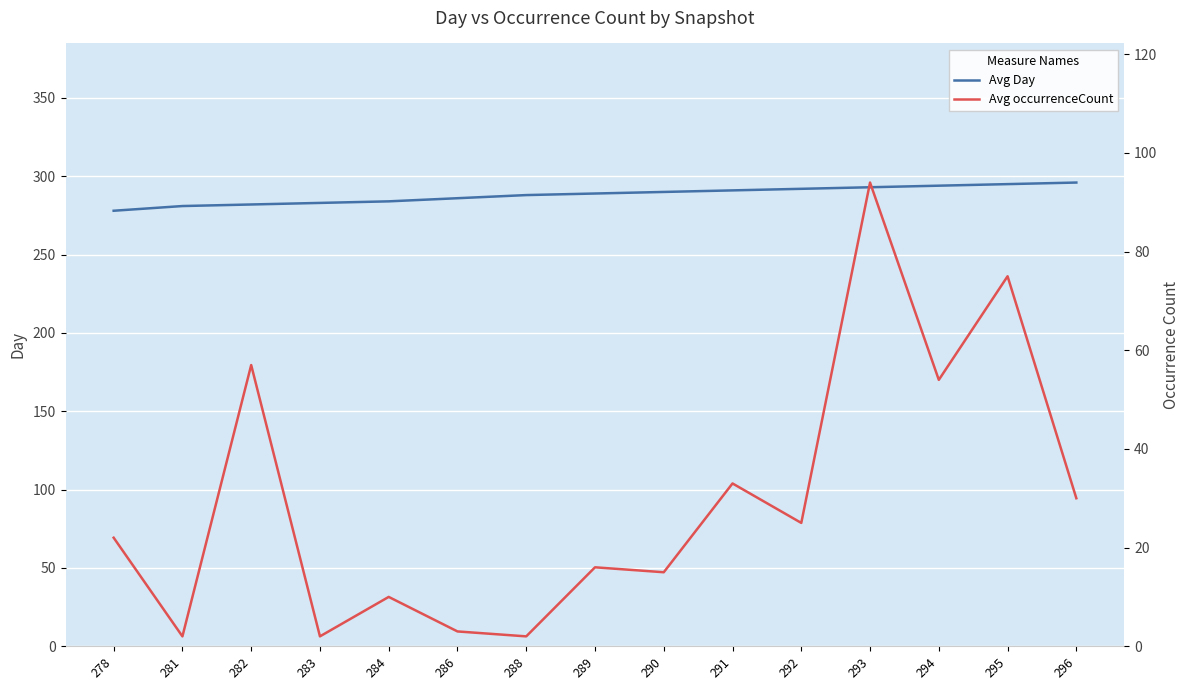

Which series has the largest total across all categories?

Avg Day